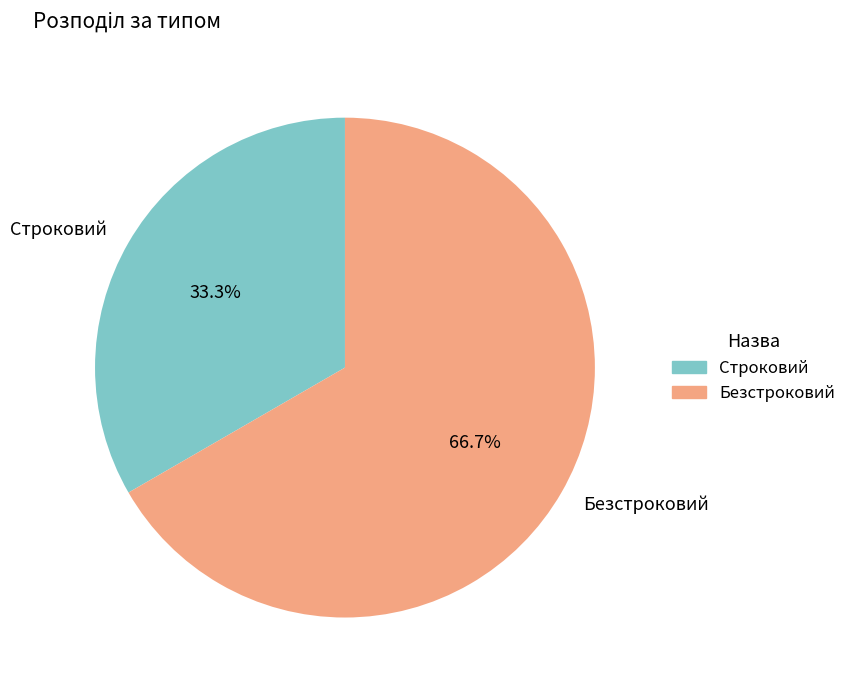

Do Строковий and Безстроковий together represent more than half of the pie?

Yes